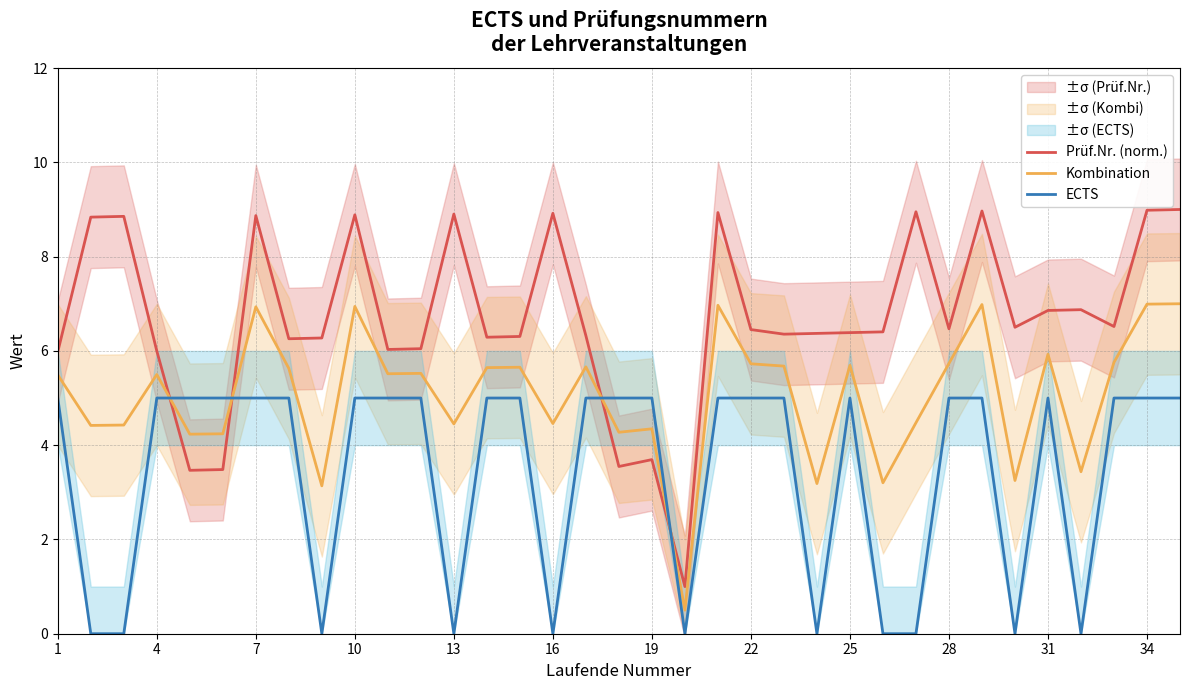

True or false: Kombination has a value of 5.7 at 25.

True